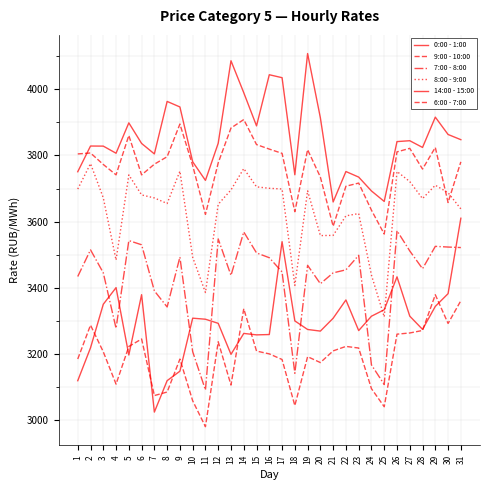

Which category has the highest value across all series?

19